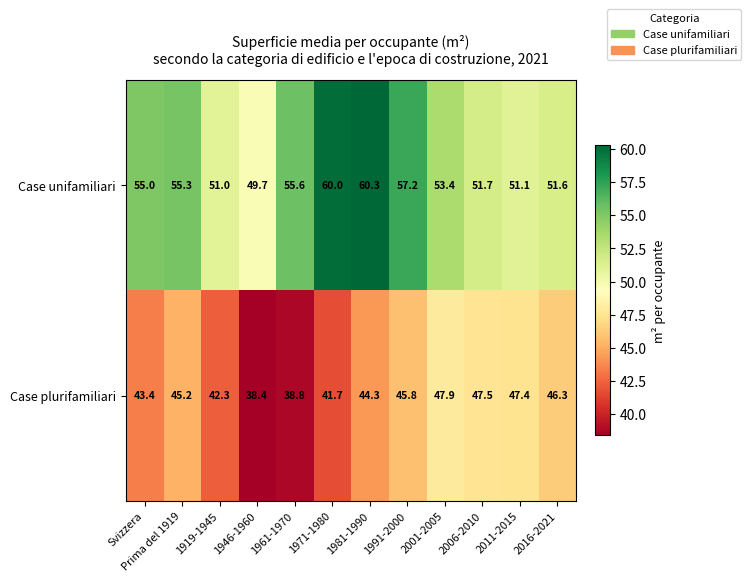

Where is Case unifamiliari nearest to the value 55?

Svizzera